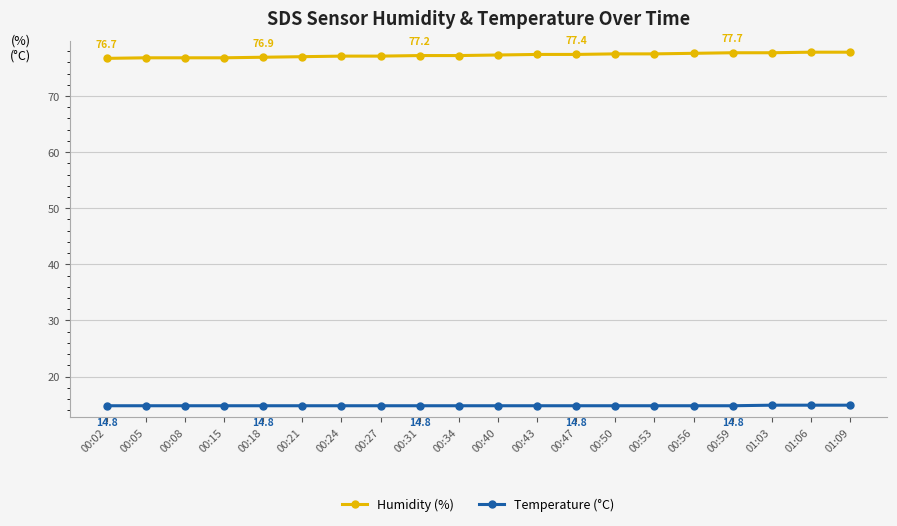

What is the difference between the highest and lowest values at 00:31?

62.4